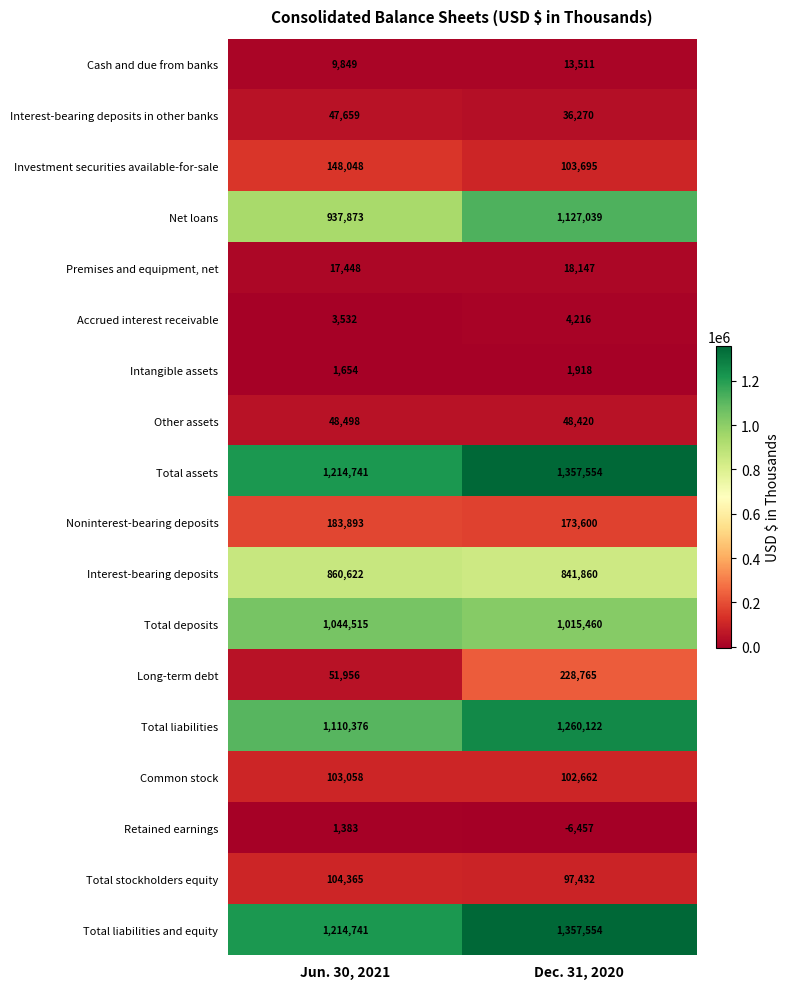

At how many categories does at least one series exceed 1193697?

2